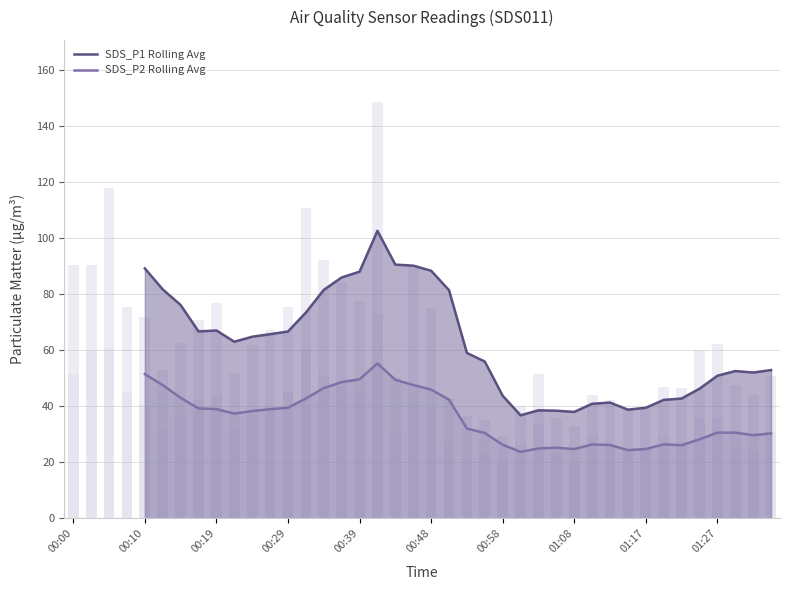

What is the greatest value displayed?

102.6